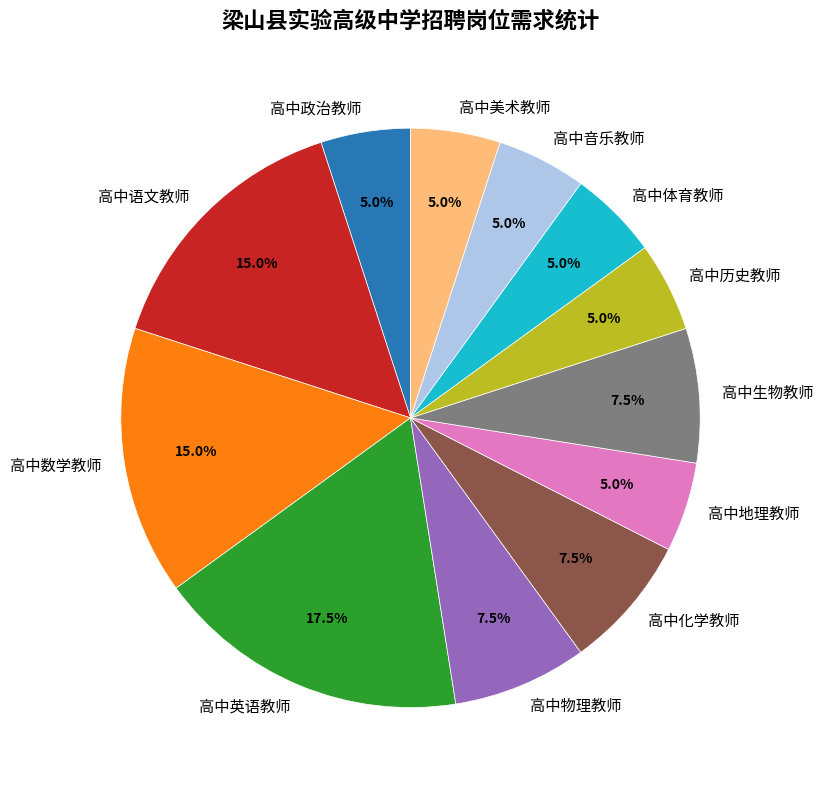

What percentage is NOT represented by 高中地理教师?

95.0%